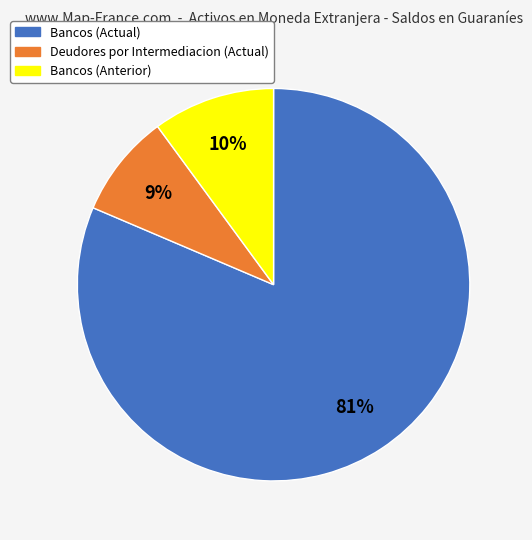

Is it true that Deudores por Intermediacion (Actual) is 17% of the pie?

False